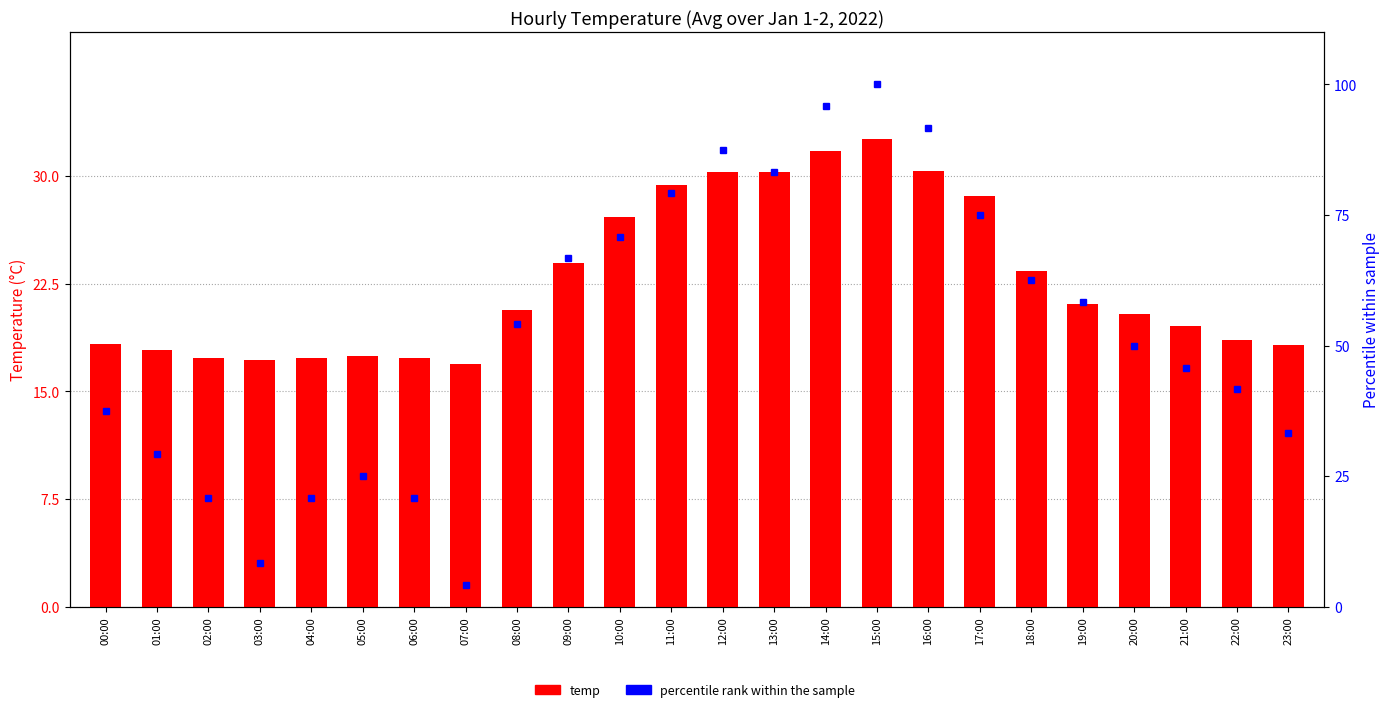

Reading left to right, transcribe all the data shown in this chart.

temp: 18.3	17.9	17.4	17.2	17.4	17.4	17.4	16.9	20.6	23.9	27.1	29.4	30.3	30.2	31.7	32.5	30.4	28.6	23.4	21.1	20.4	19.6	18.6	18.2
percentile rank within the sample: 37.5	29.2	20.8	8.3	20.8	25.0	20.8	4.2	54.2	66.7	70.8	79.2	87.5	83.3	95.8	100.0	91.7	75.0	62.5	58.3	50.0	45.8	41.7	33.3